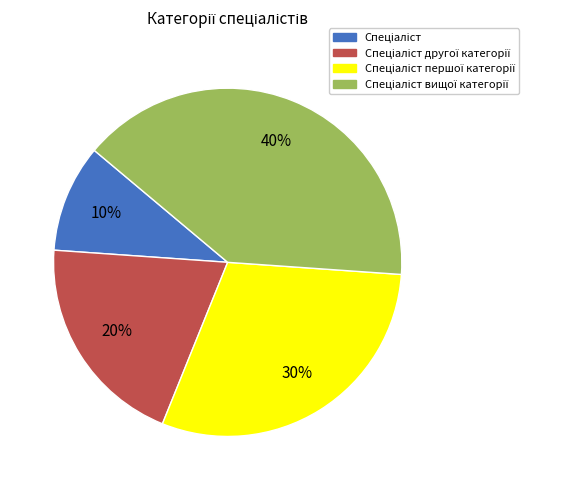

Does any single category account for the majority?

No